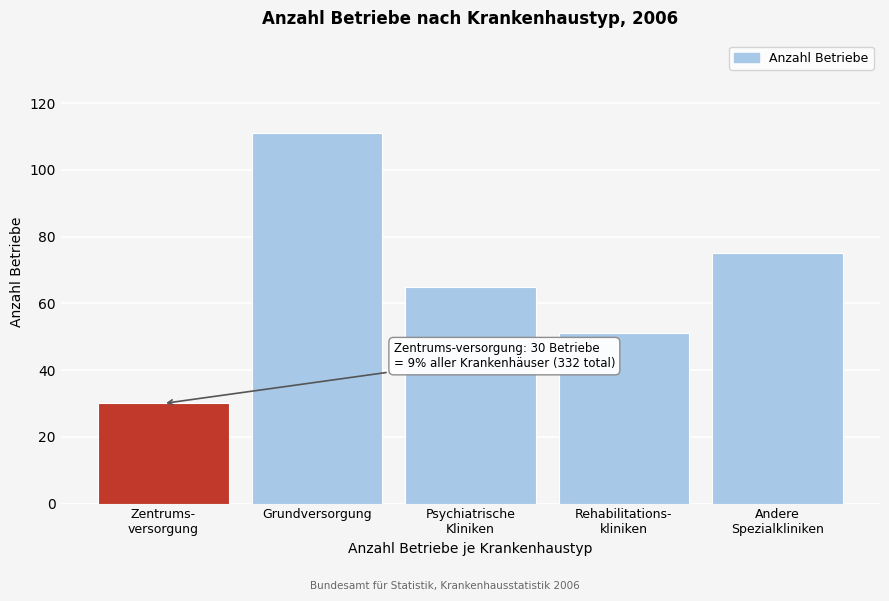

Reading right to left, list all the values displayed in this chart.

75	51	65	111	30